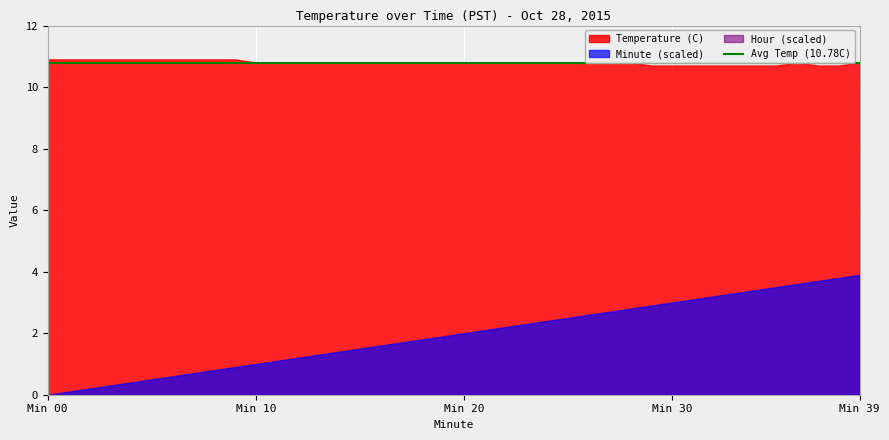

How many lines are shown in the chart?

3